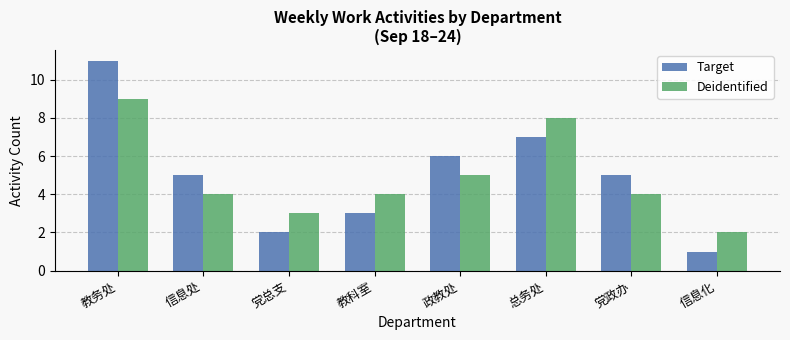

What is the sum of all Target values?

40